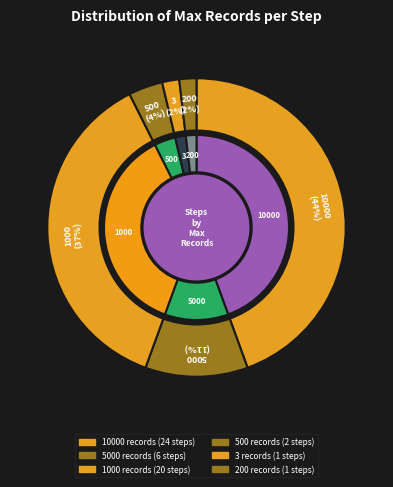

Which slice is the smallest?

3